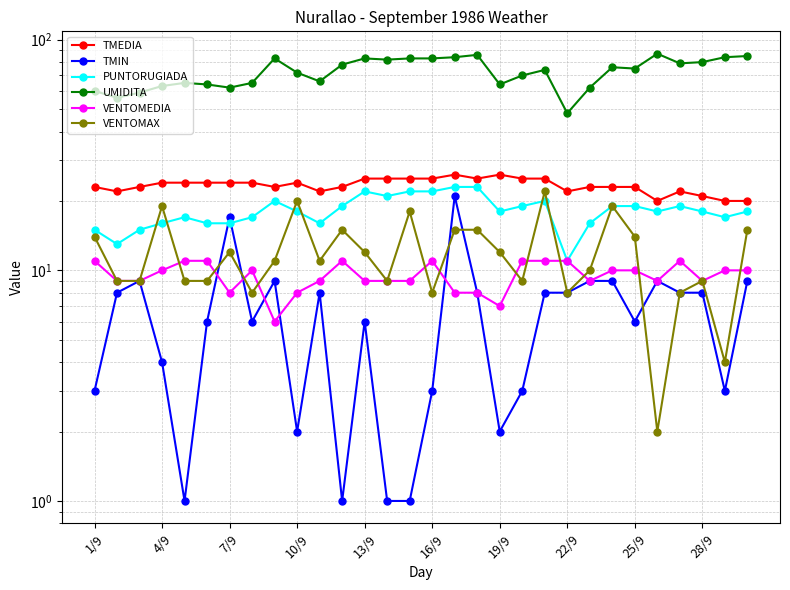

How many data points does each series have?

30